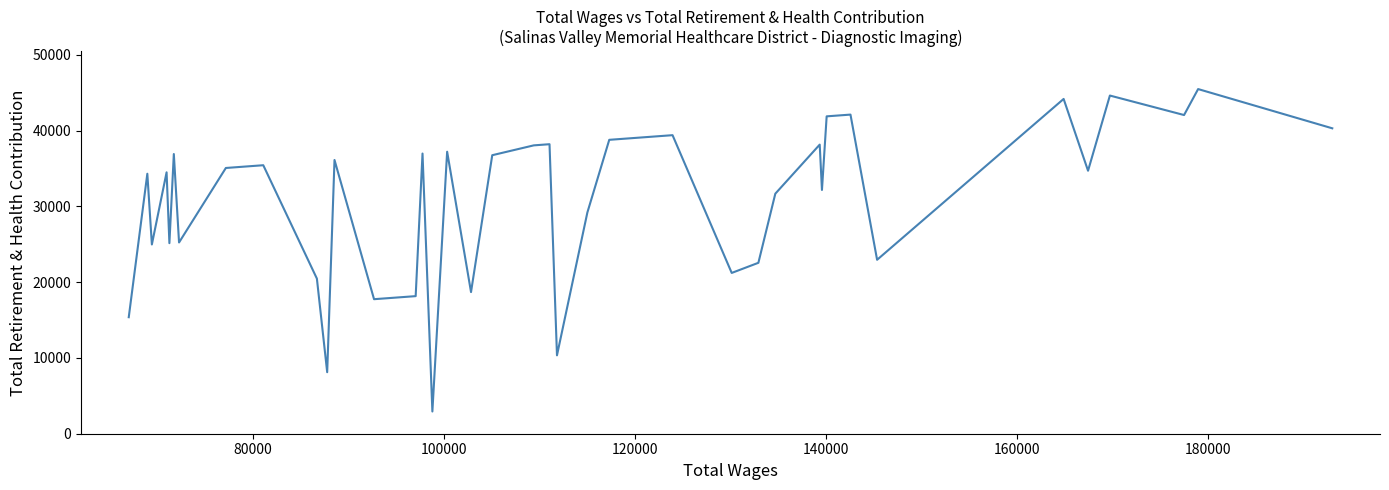

Is it true that the value at 120000 is 65929?

False